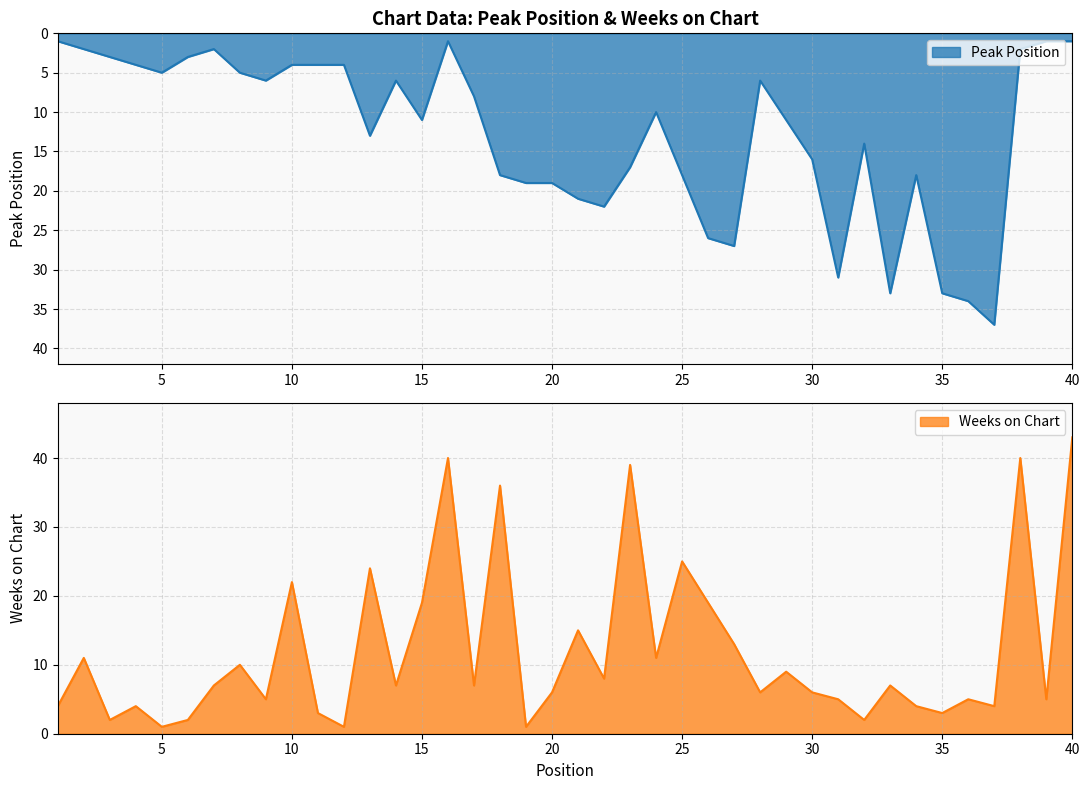

Count the number of data series in this chart.

2